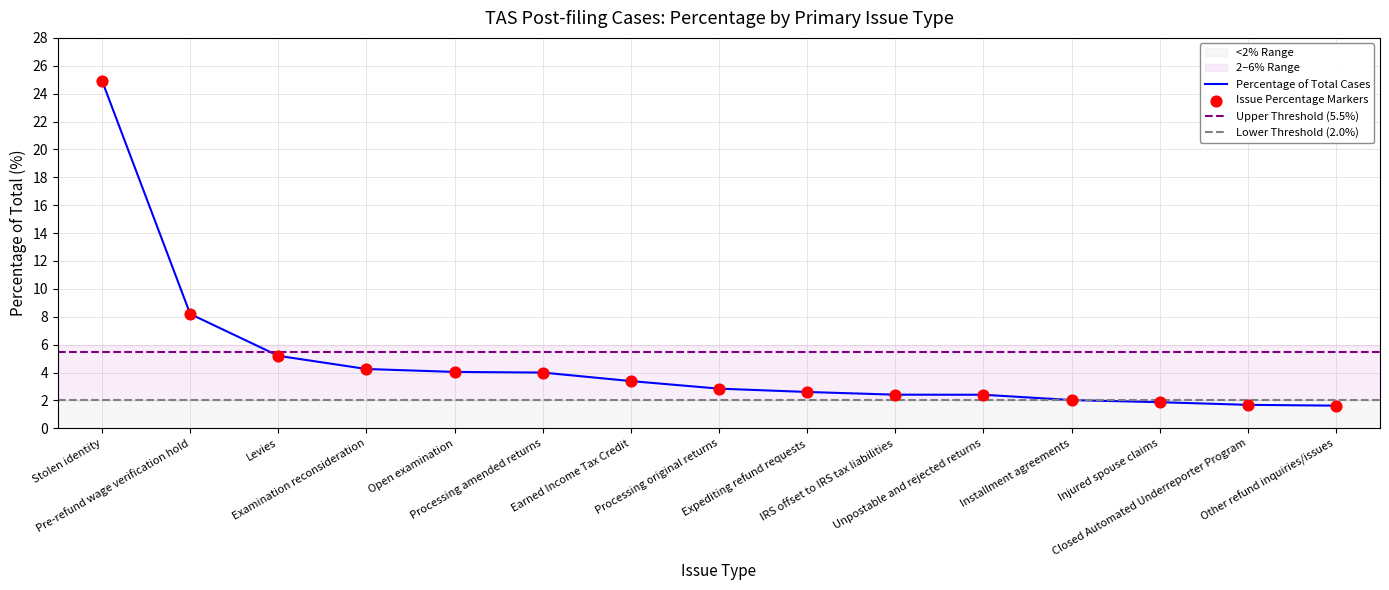

Between Levies and Expediting refund requests, which is larger?

Levies